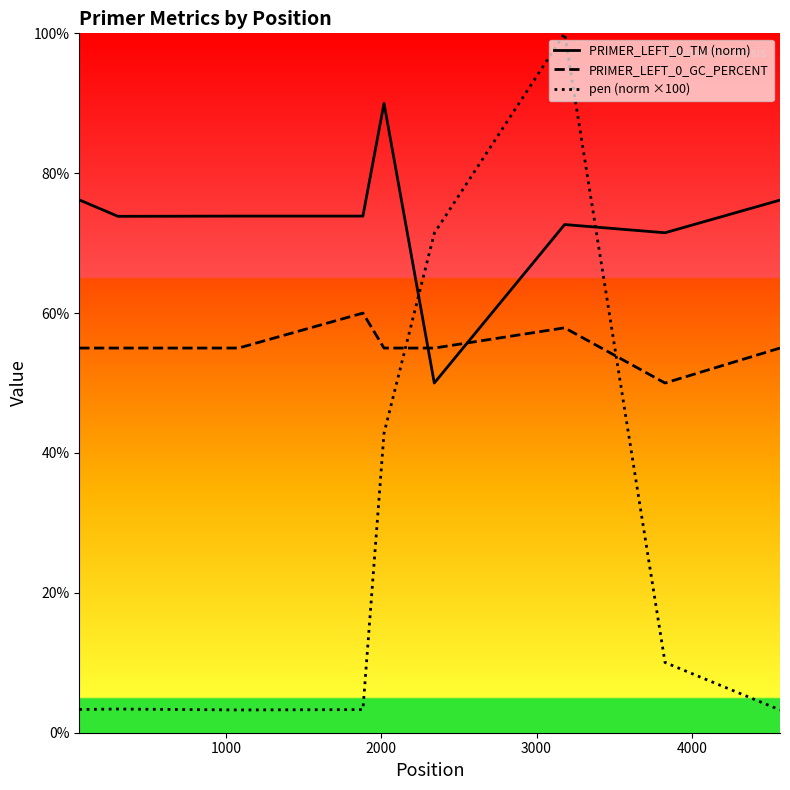

Which series has the widest spread of values?

pen (norm ×100)